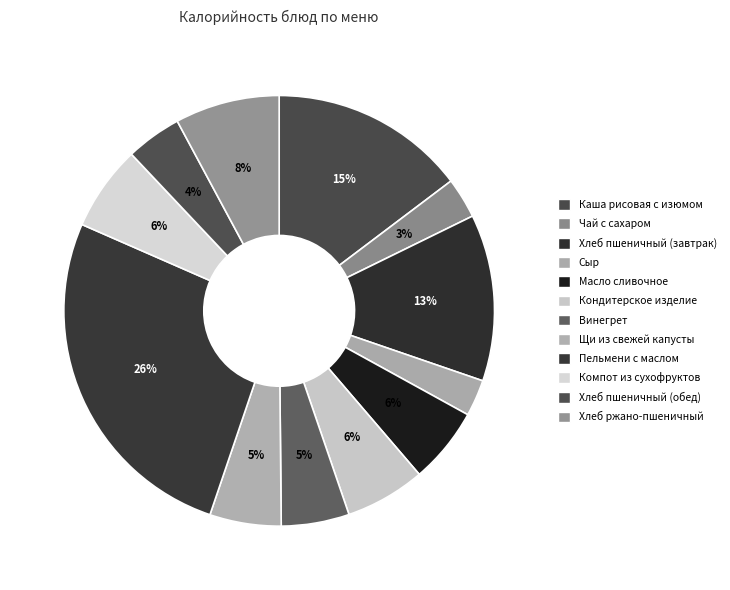

How much of the chart is everything except Щи из свежей капусты?

94.6%